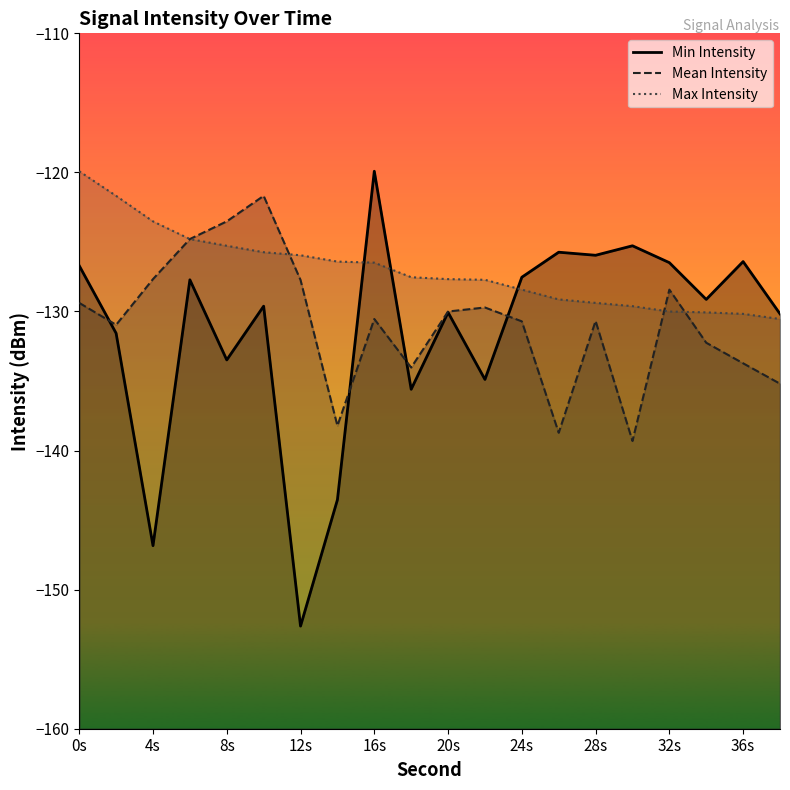

What is the average value of the Mean Intensity series?

-130.9